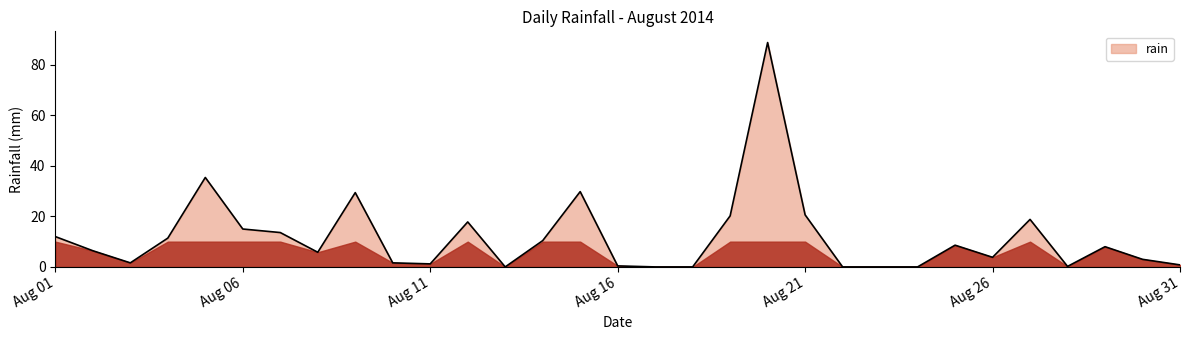

Does the chart have visible grid lines?

No